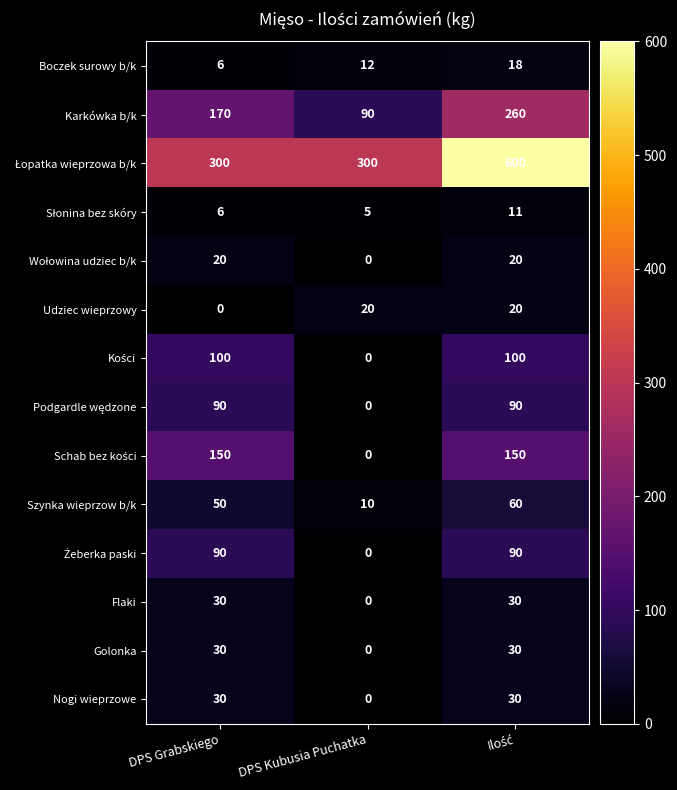

At which label is Boczek surowy b/k closest to 12?

DPS Kubusia Puchatka